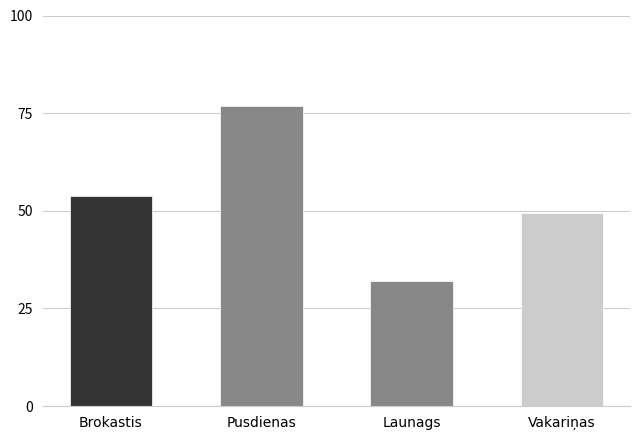

Where does the data first go above 53?

Brokastis